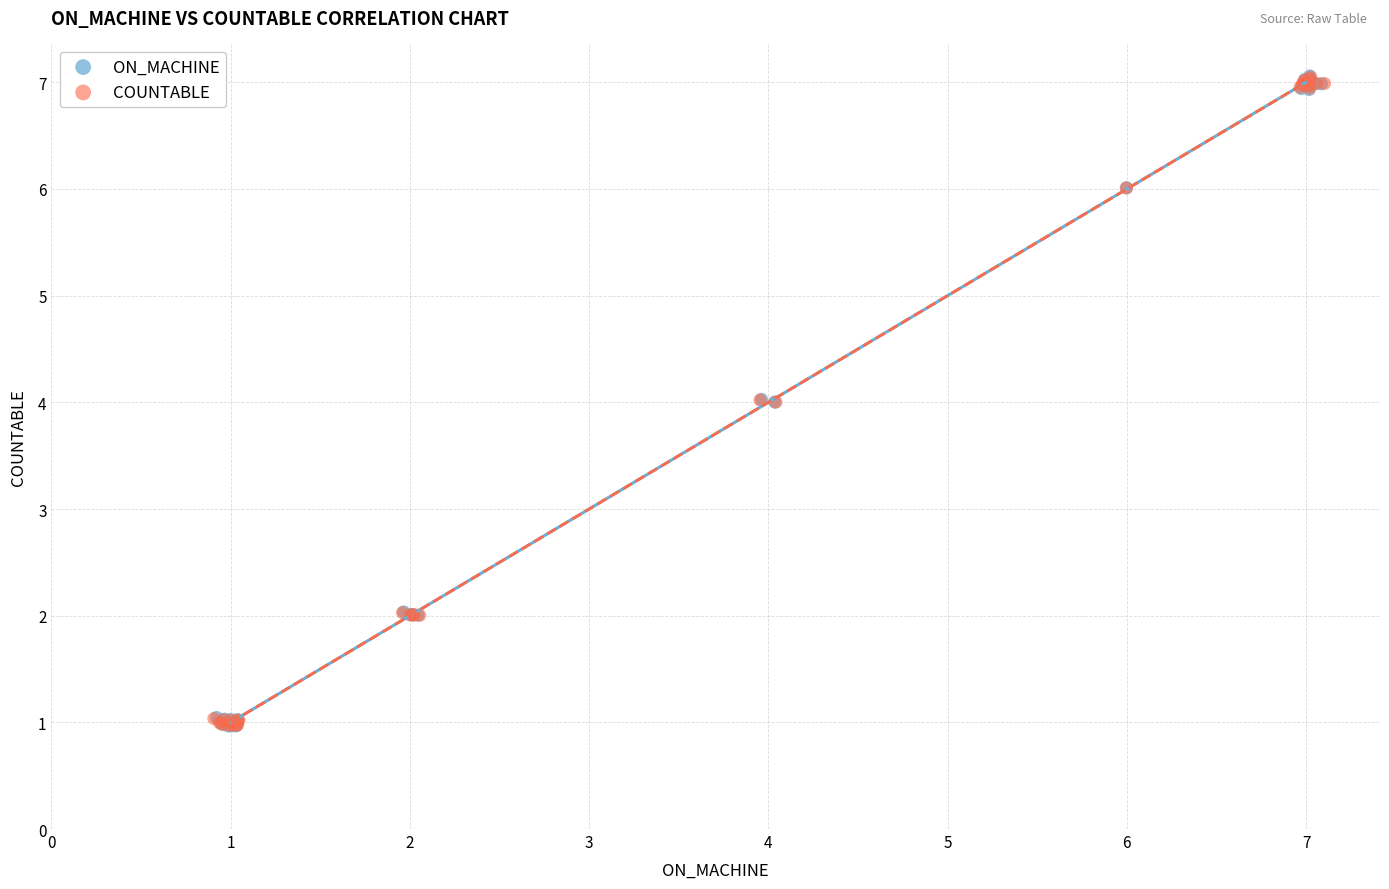

Which series has the largest Y range (max minus min)?

ON_MACHINE